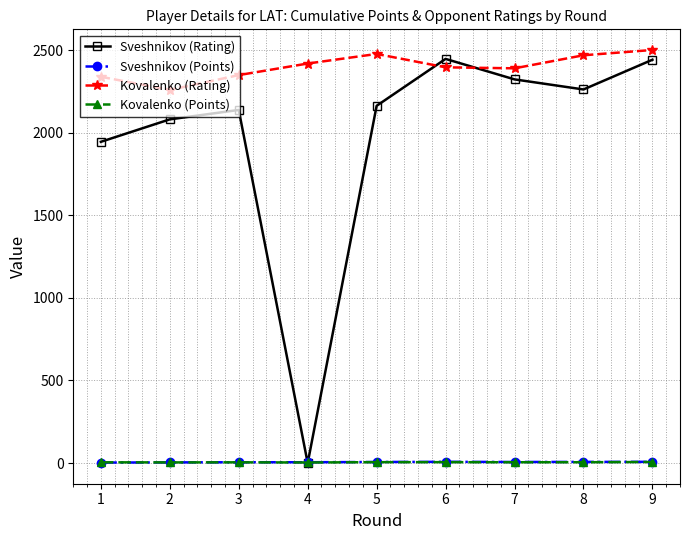

Which series has the largest total across all categories?

Kovalenko (Rating)